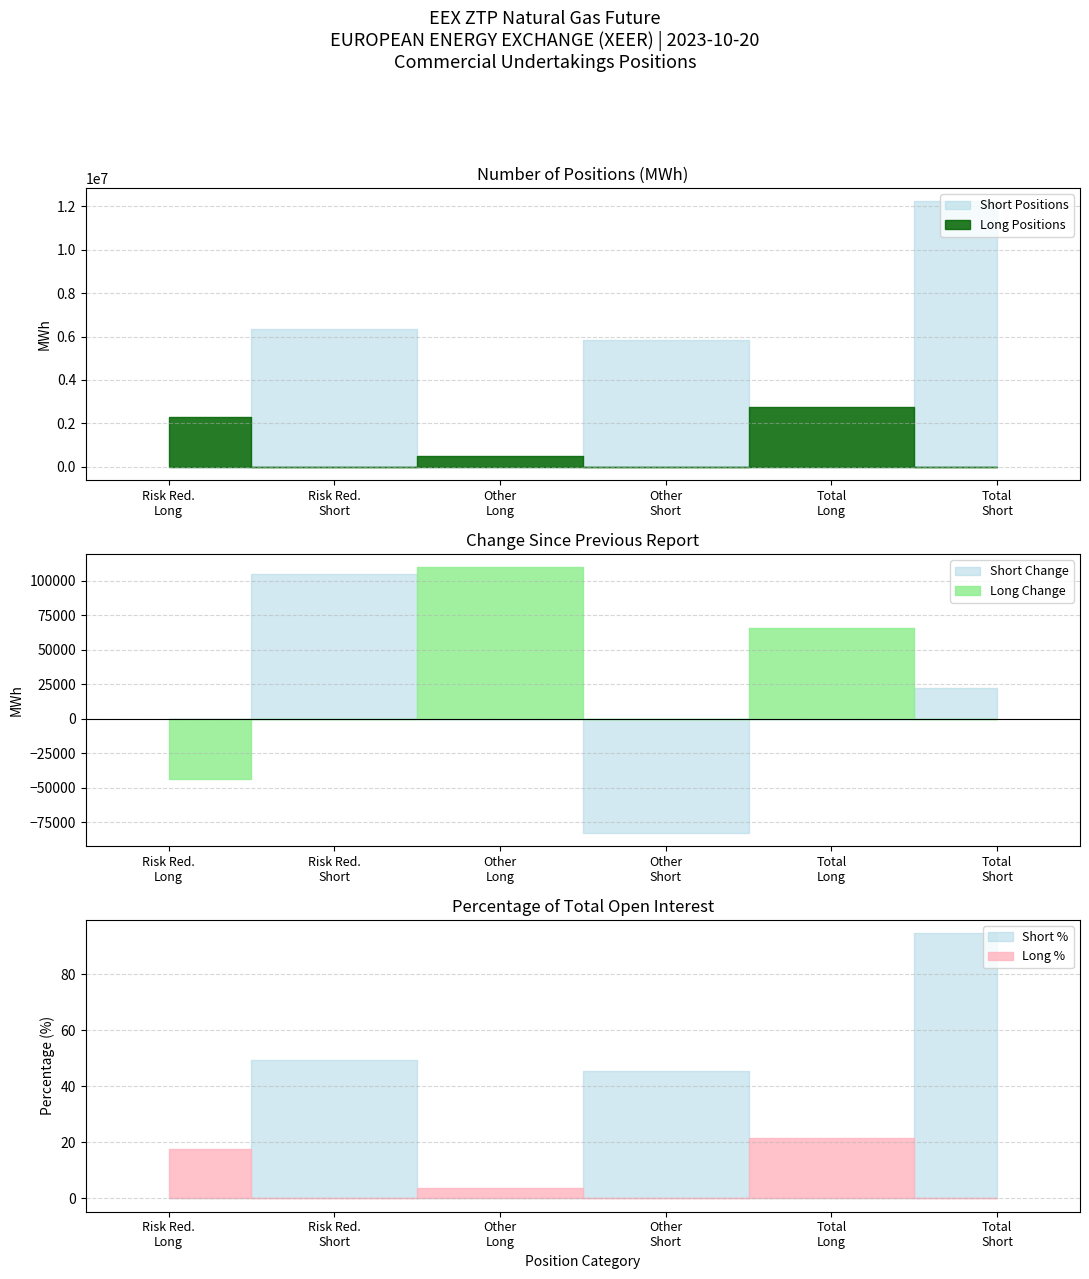

In Short Positions, how many points are higher than both neighbors (excluding endpoints)?

2